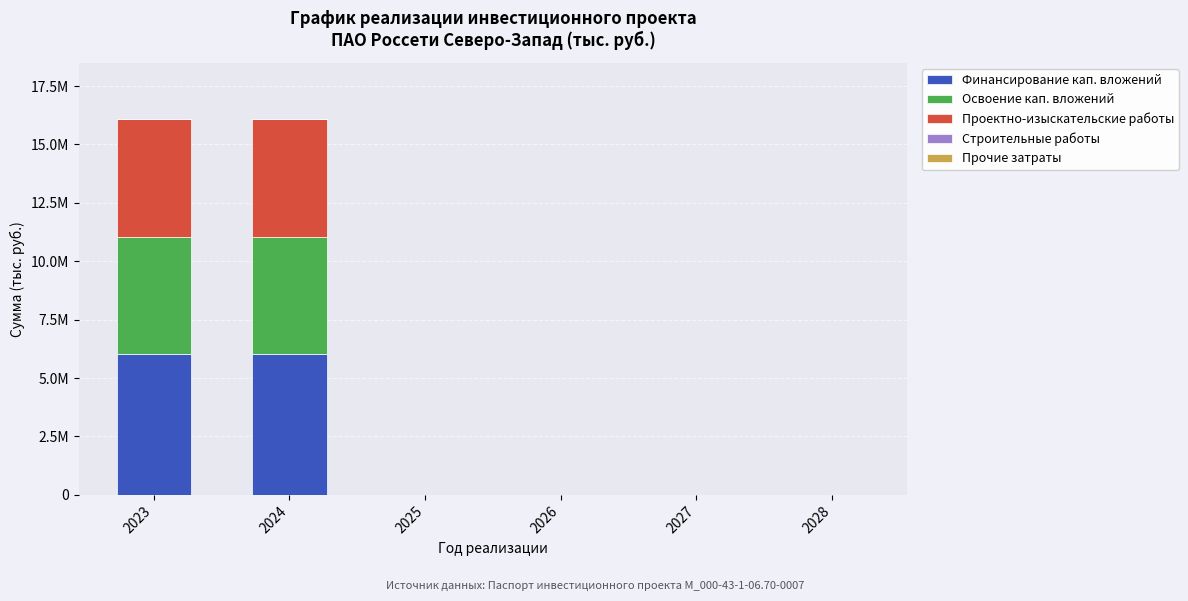

What is the average value of the Финансирование кап. вложений series?

2010003